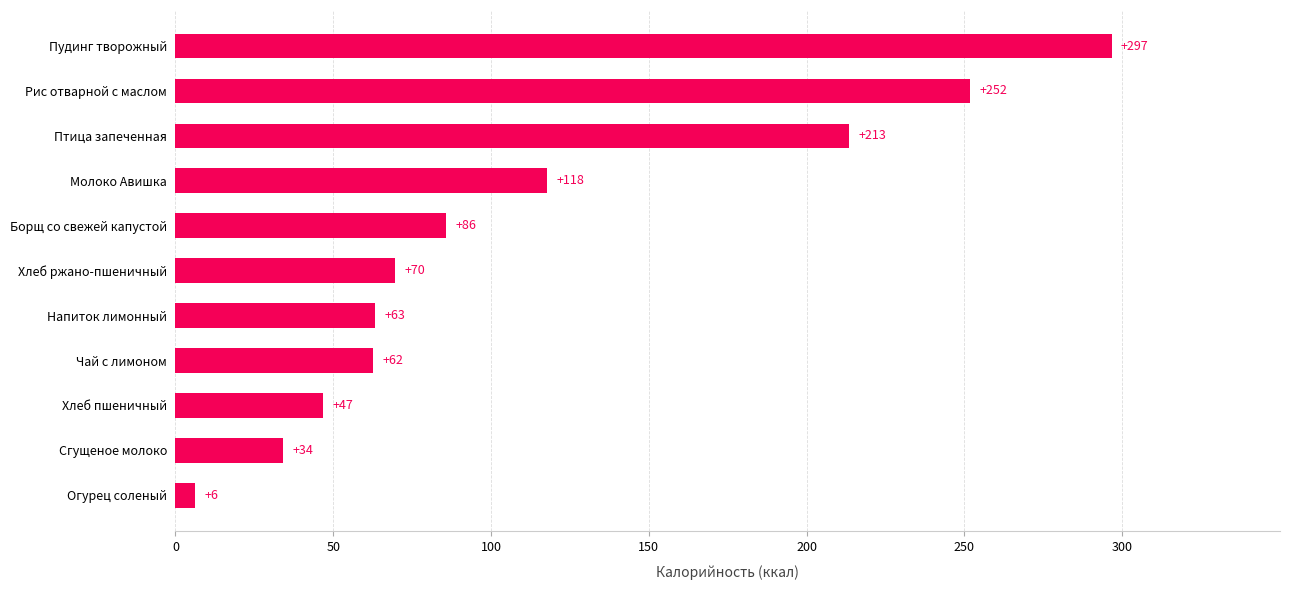

True or false: the data shows 82.5 at Чай с лимоном.

False